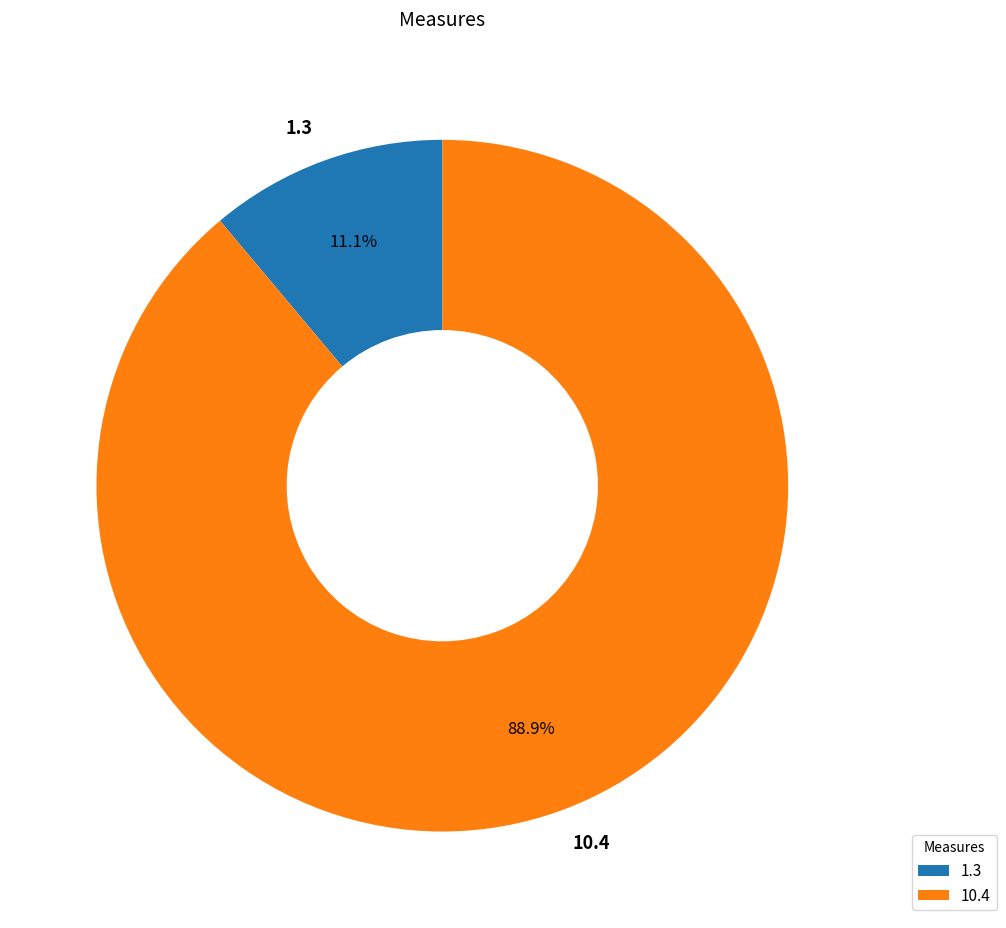

Between 1.3 and 10.4, which is larger?

10.4